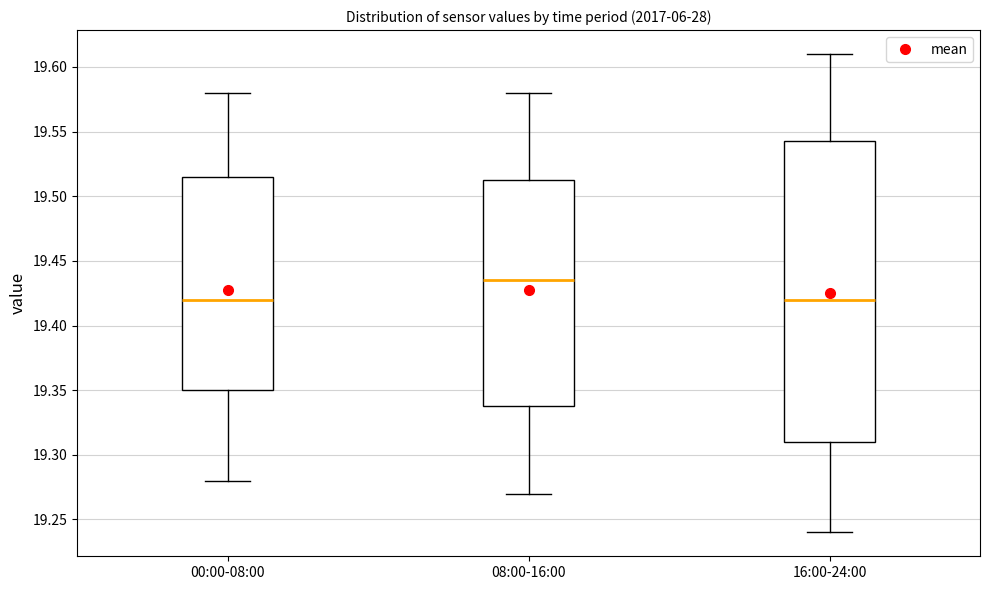

Comparing the boxes themselves (not the whiskers), which one is the tallest?

16:00-24:00